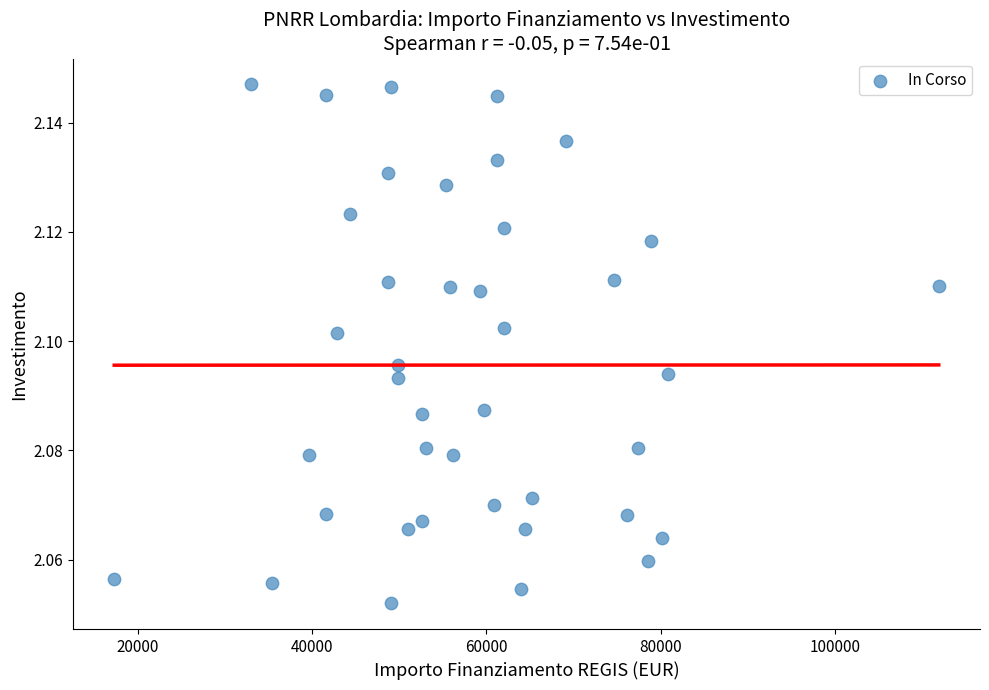

What is the range of X values (max minus min)?

94665.7